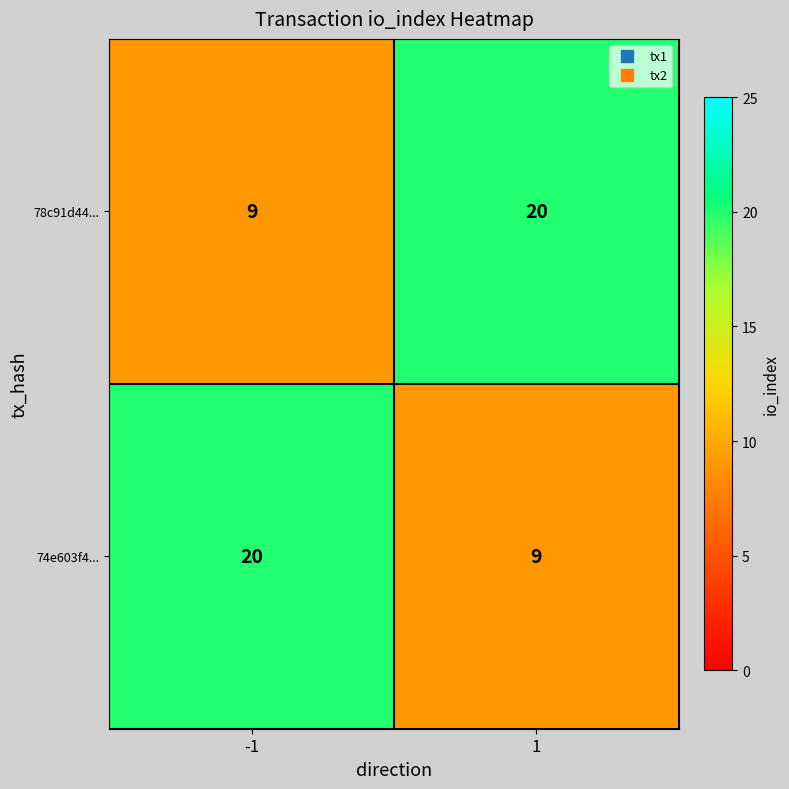

Is the value of 74e603f4... at 1 greater than the value of 78c91d44... at 1?

No